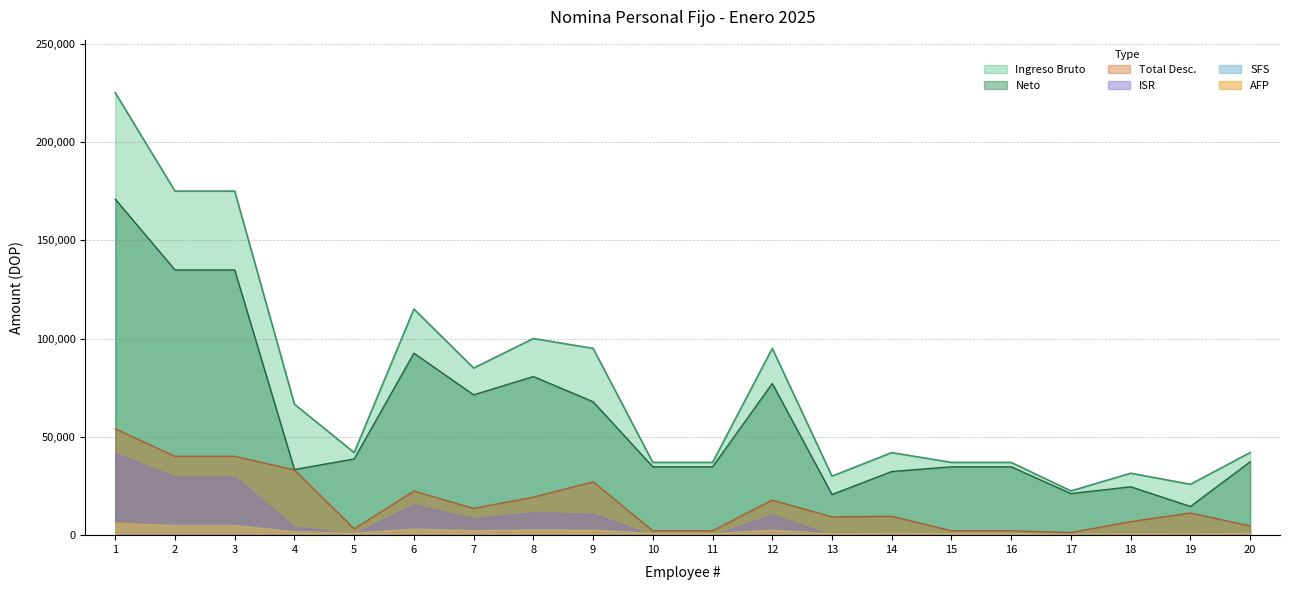

True or false: Total Desc. and Ingreso Bruto intersect in this chart.

False